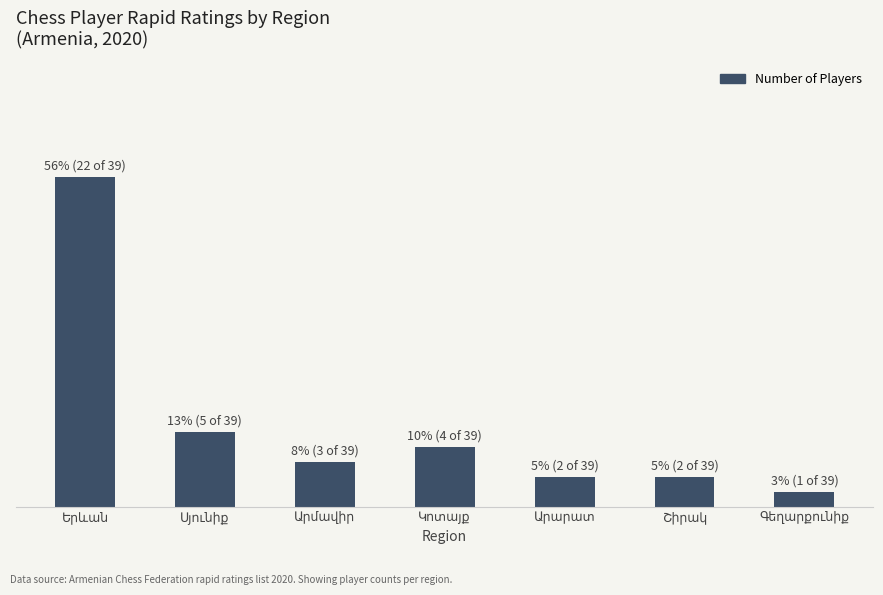

Rank the categories by value from highest to lowest.

Երևան, Սյունիք, Կոտայք, Արմավիր, Արարատ, Շիրակ, Գեղարքունիք